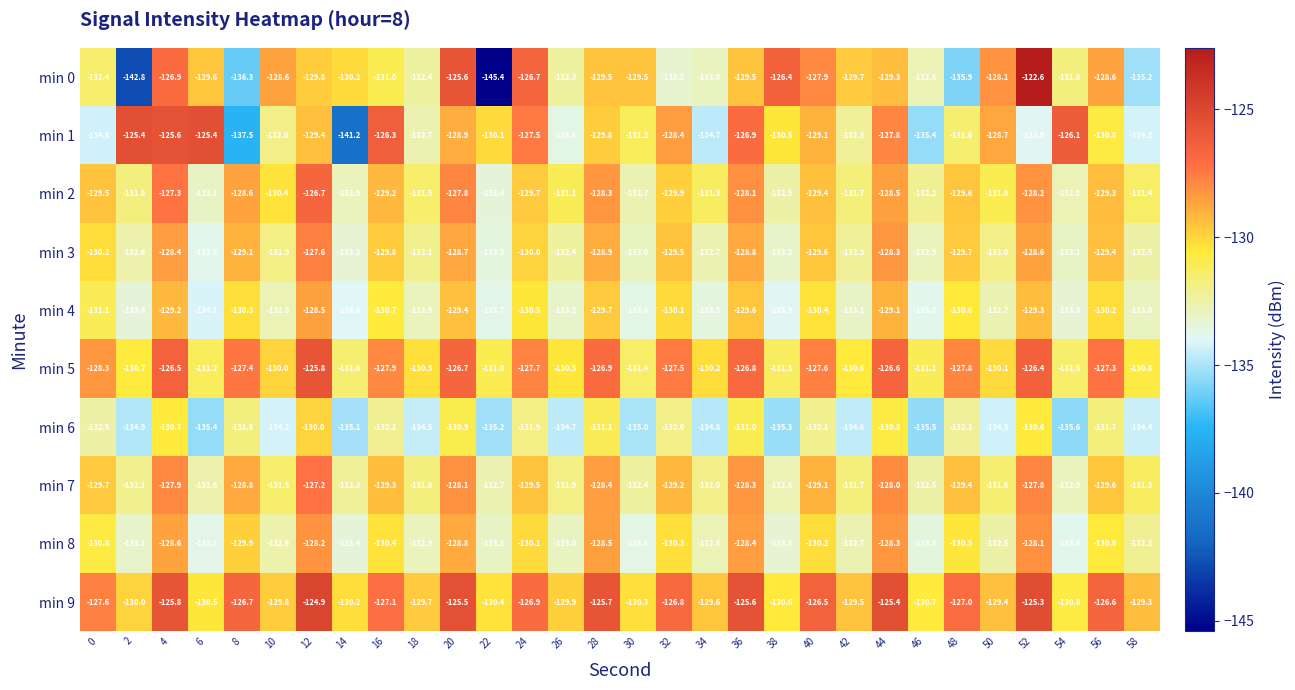

The value of min 9 at 4 is -125.8. True or false?

True